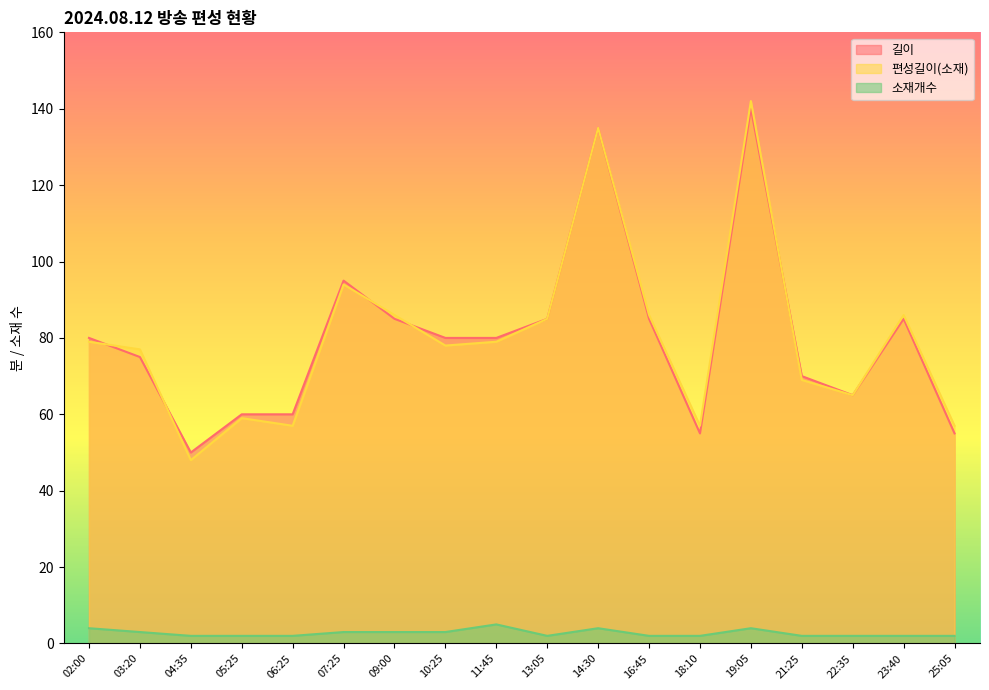

True or false: 소재개수 has a value of 2 at 14:30.

False